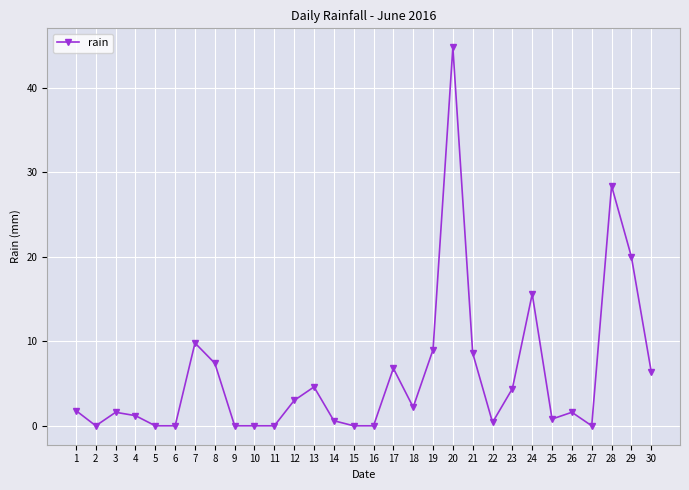

Reading left to right, extract all data points from this chart.

1=1.8	2=0.0	3=1.6	4=1.2	5=0.0	6=0.0	7=9.8	8=7.4	9=0.0	10=0.0	11=0.0	12=3.0	13=4.6	14=0.6	15=0.0	16=0.0	17=6.8	18=2.2	19=9.0	20=44.8	21=8.6	22=0.4	23=4.4	24=15.6	25=0.8	26=1.6	27=0.0	28=28.4	29=20.0	30=6.4